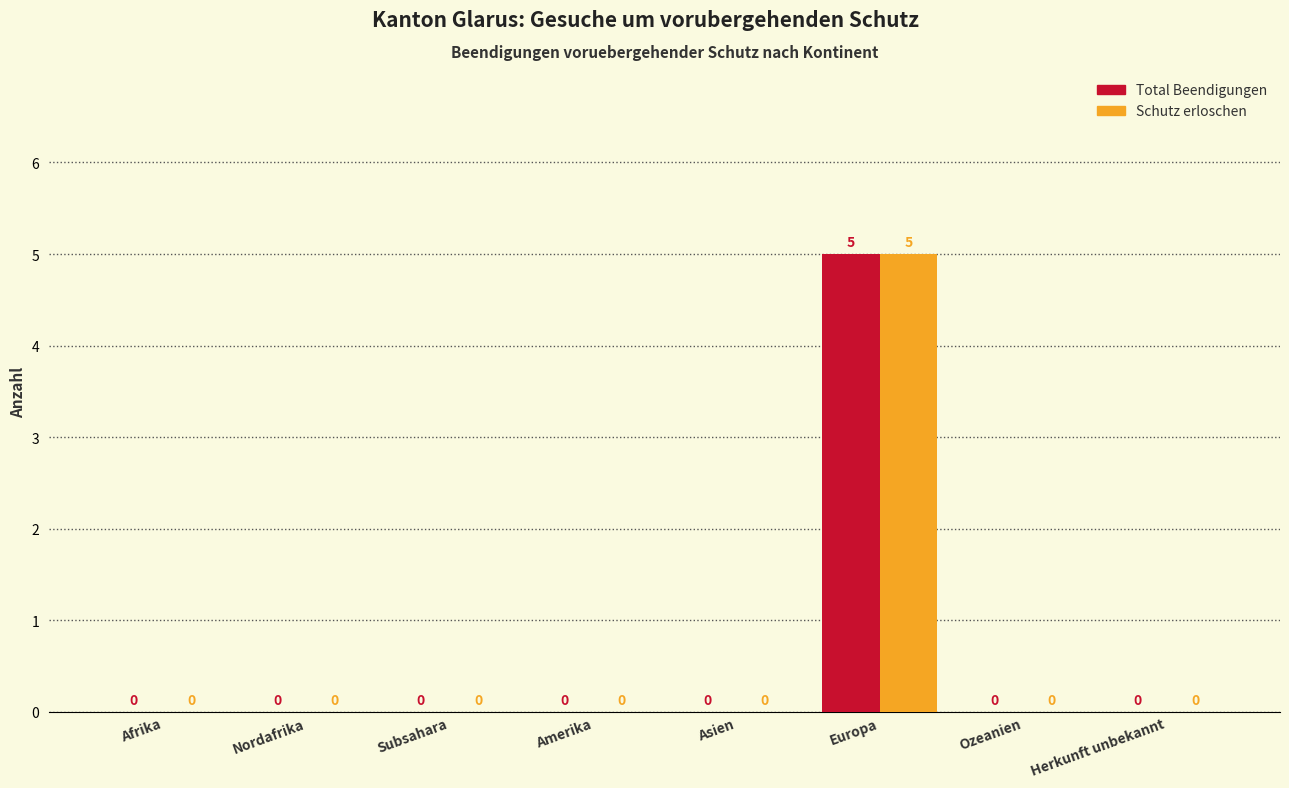

Reading left to right, what are all the values shown in this chart?

Total Beendigungen: Afrika=0	Nordafrika=0	Subsahara=0	Amerika=0	Asien=0	Europa=5	Ozeanien=0	Herkunft unbekannt=0
Schutz erloschen: Afrika=0	Nordafrika=0	Subsahara=0	Amerika=0	Asien=0	Europa=5	Ozeanien=0	Herkunft unbekannt=0